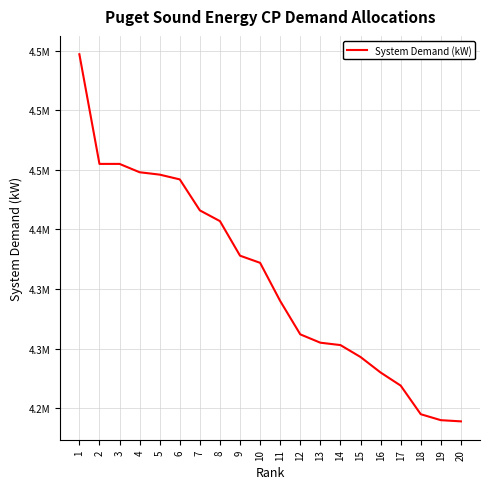

What is the change in value from 12 to 20?

-73000